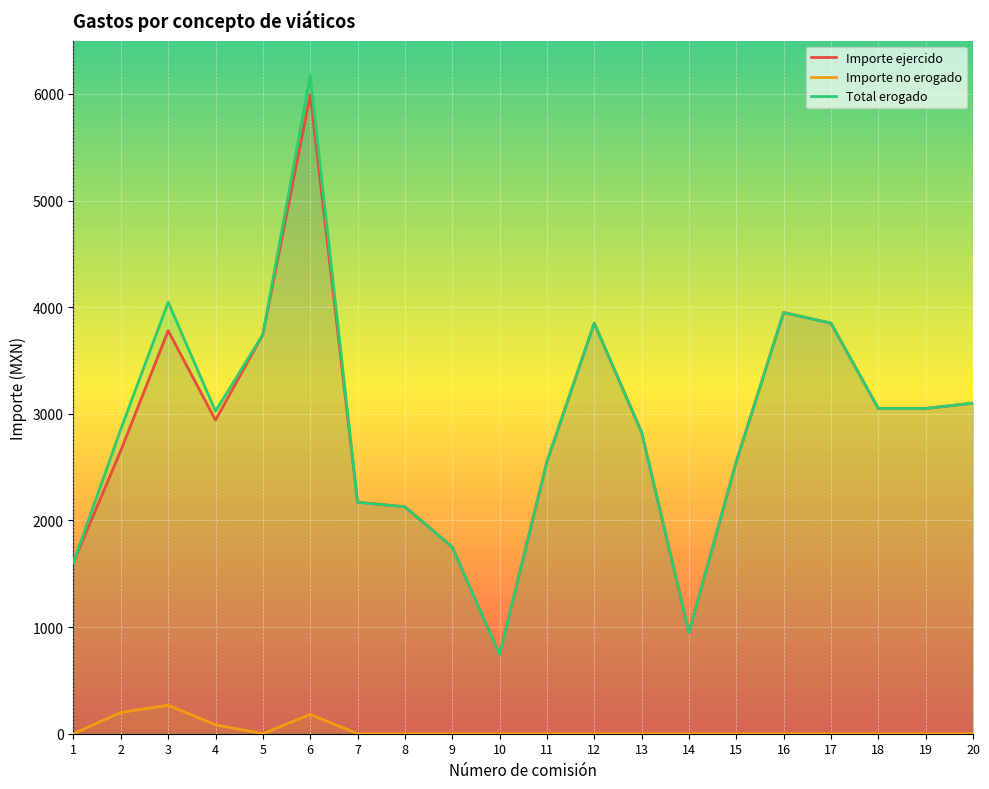

Count the number of categories in the chart.

20